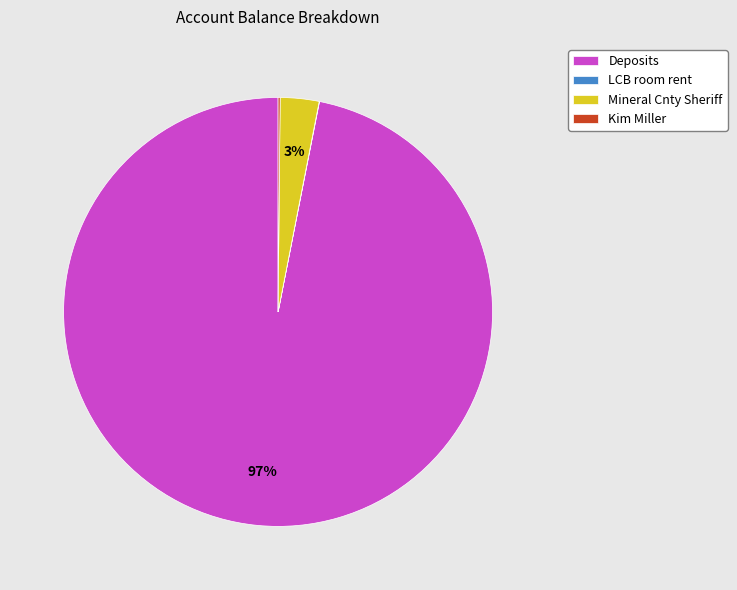

Is there any slice that represents more than half of the pie?

Yes